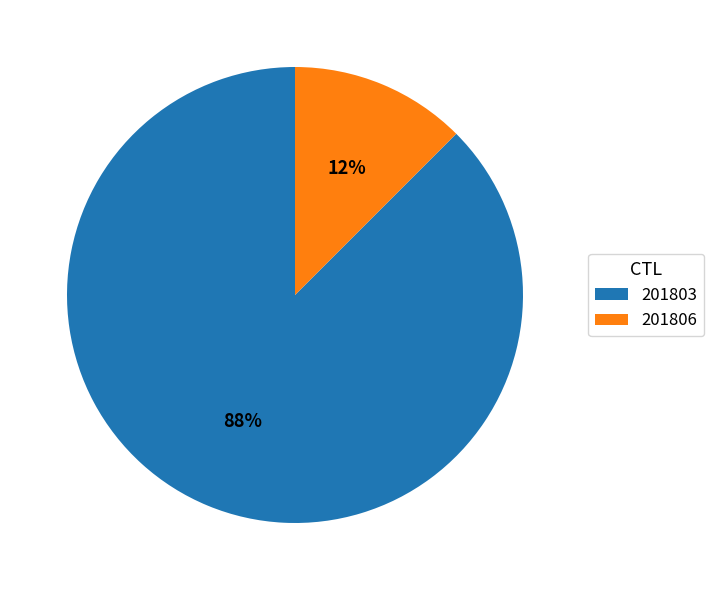

What is the largest slice in the pie chart?

201803